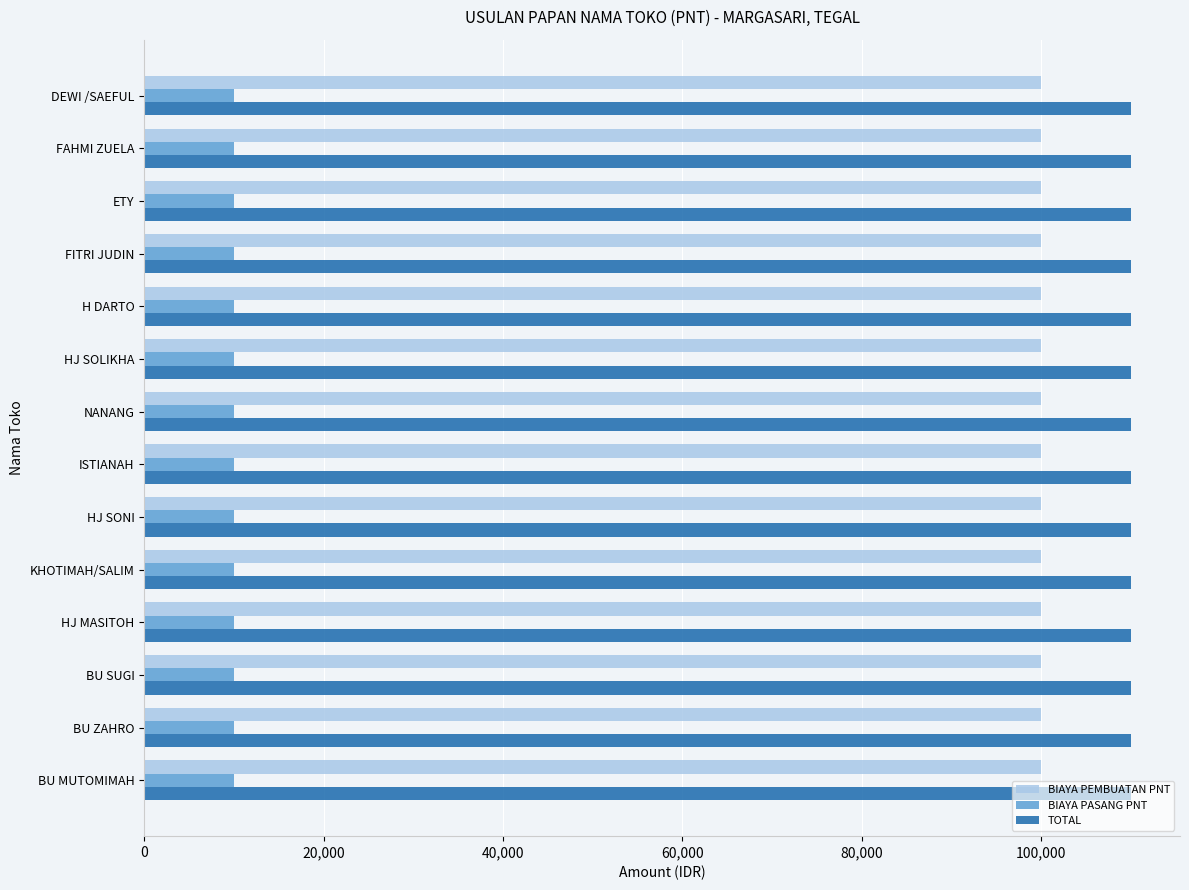

At FITRI JUDIN, list the series in order from largest to smallest.

TOTAL, BIAYA PEMBUATAN PNT, BIAYA PASANG PNT